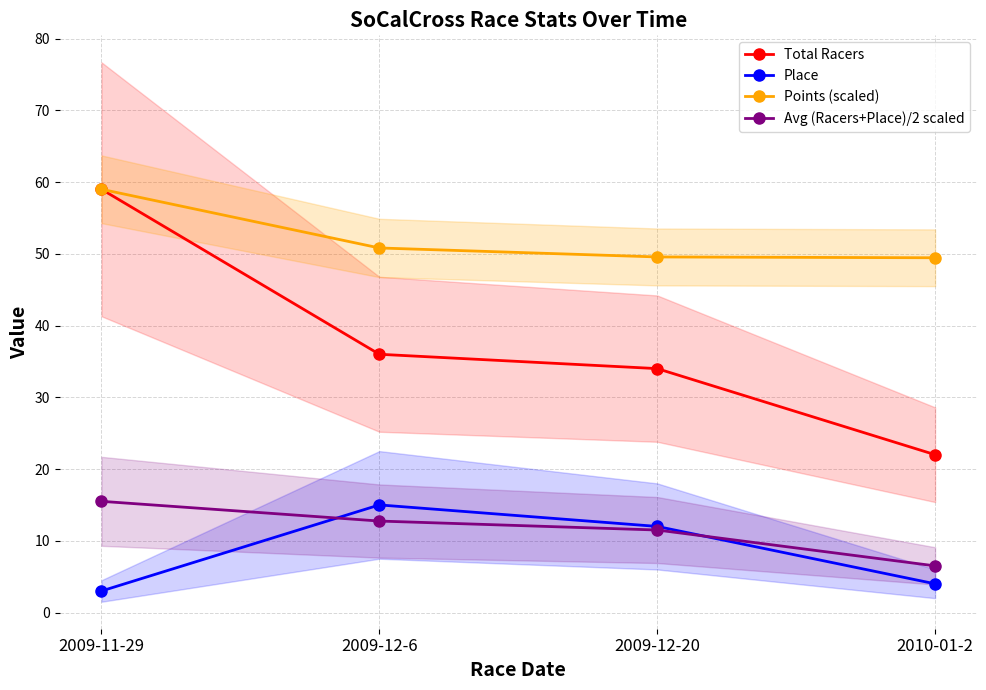

True or false: Place has a value of 4.7 at 2009-11-29.

False